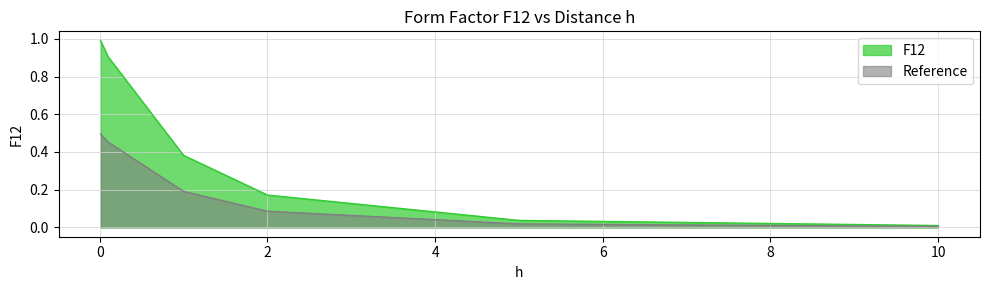

Between 10 and 1, which is larger?

1